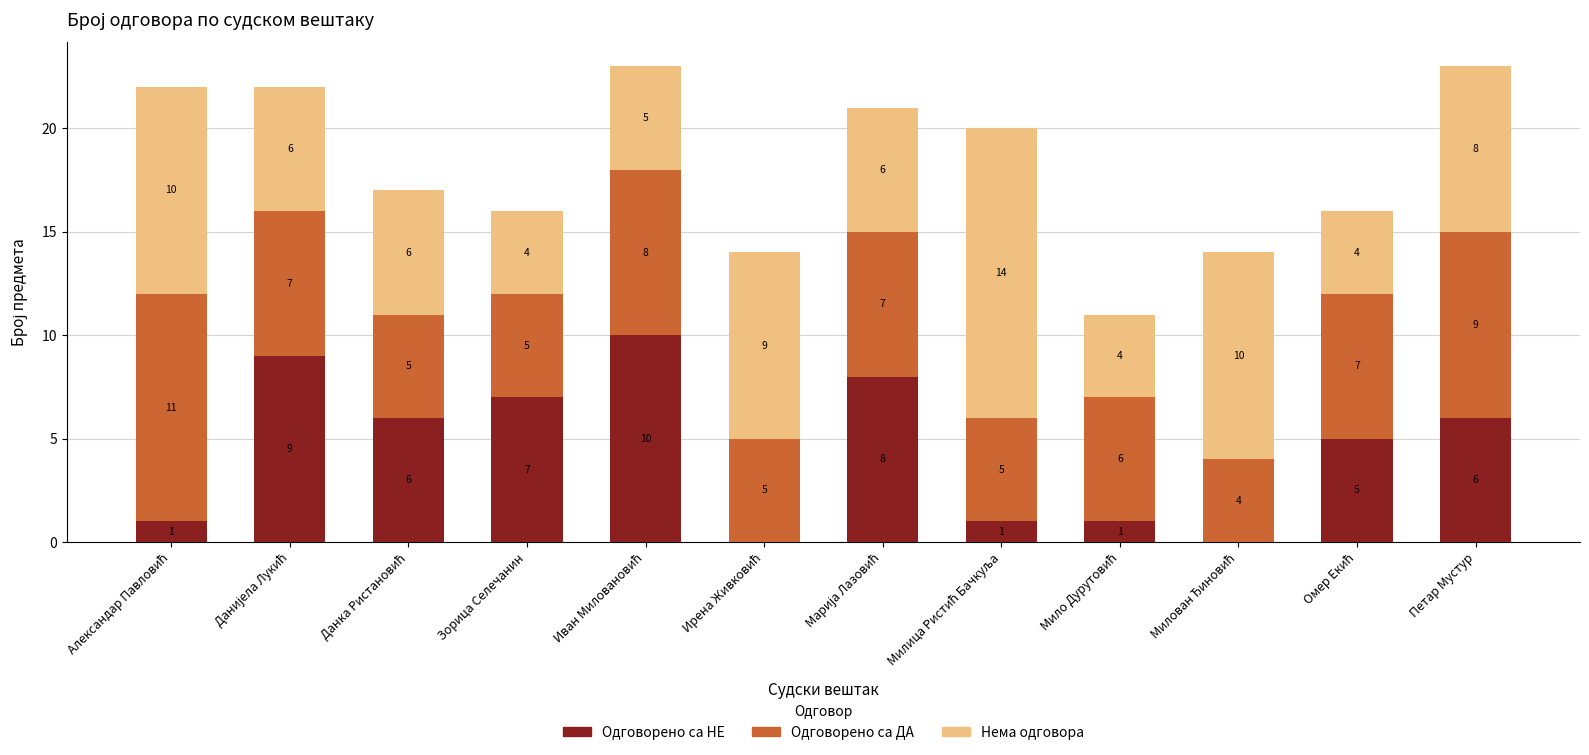

What is the total value across all series at Зорица Селечанин?

16